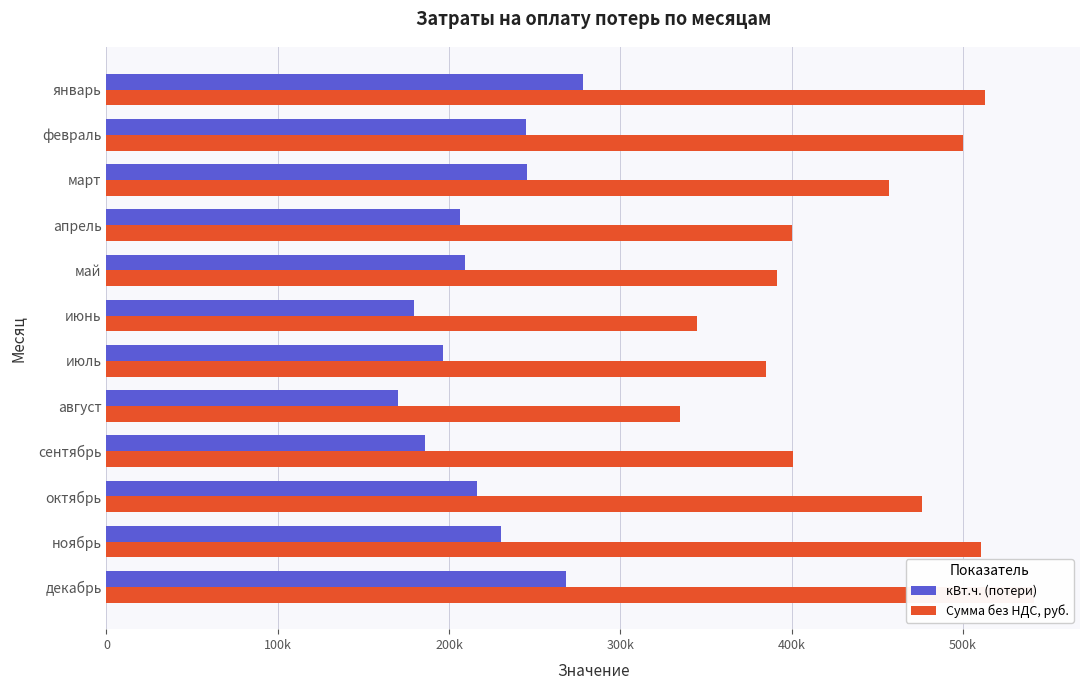

Which series has the largest total across all categories?

Сумма без НДС, руб.